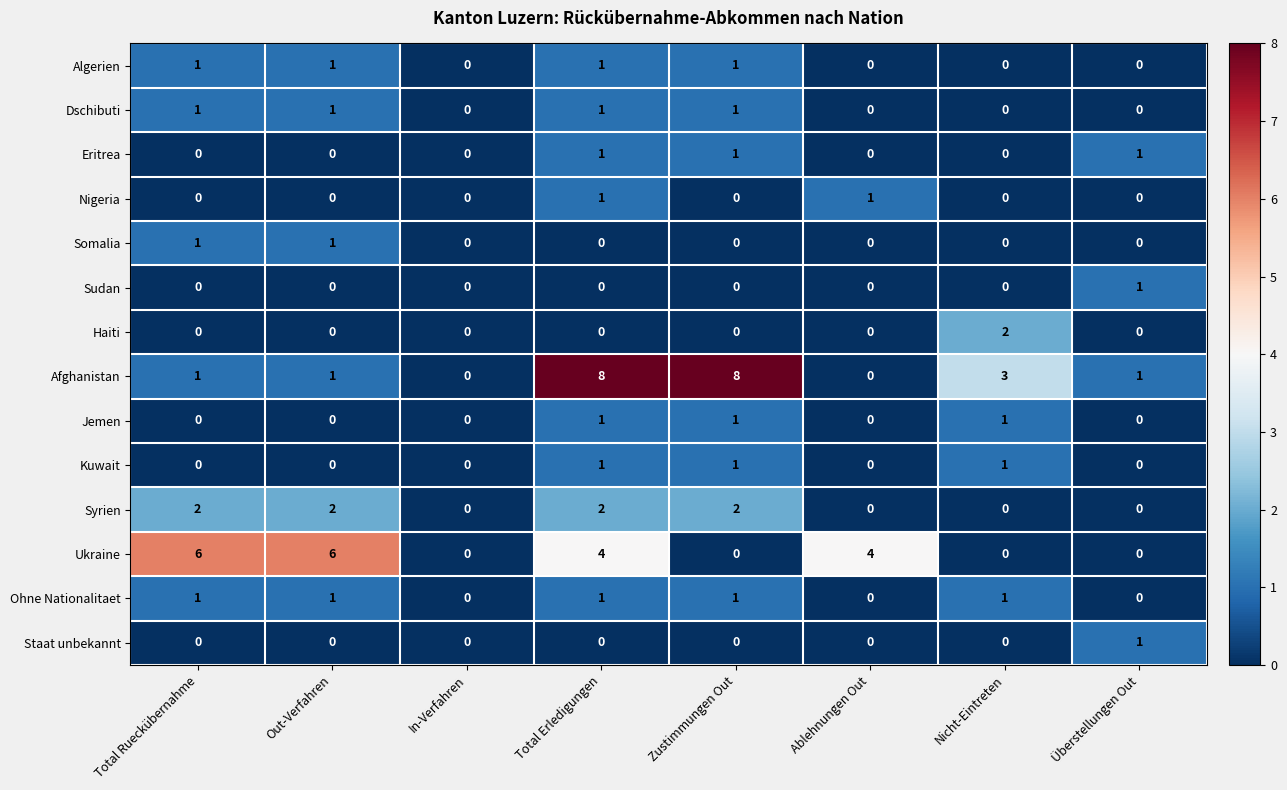

Which series has the largest total across all categories?

Afghanistan